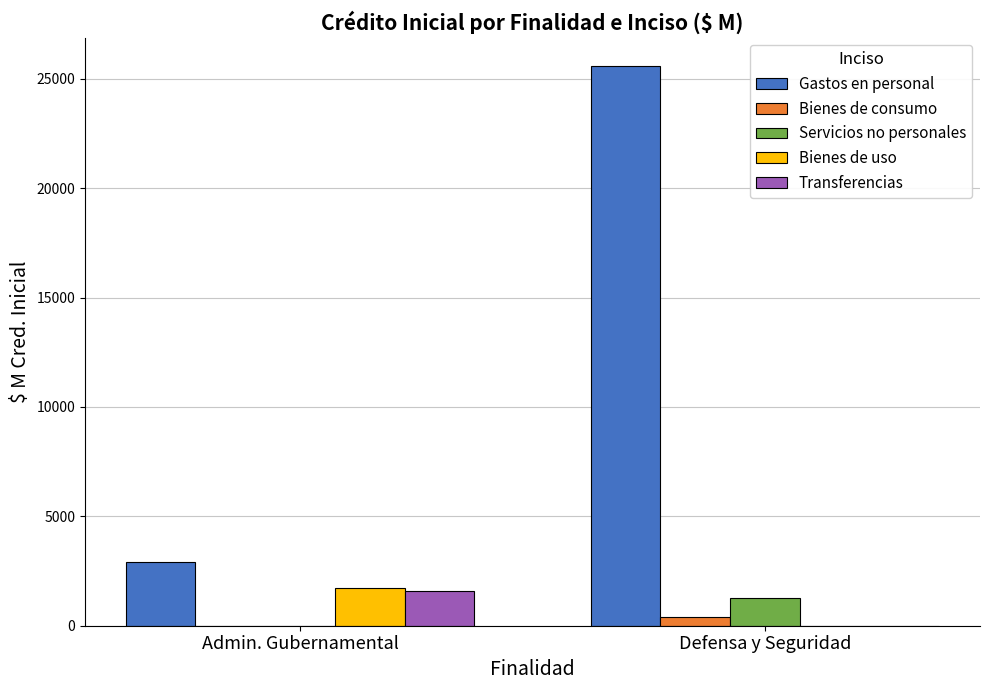

At which category is the sum across all series the highest?

Defensa y Seguridad